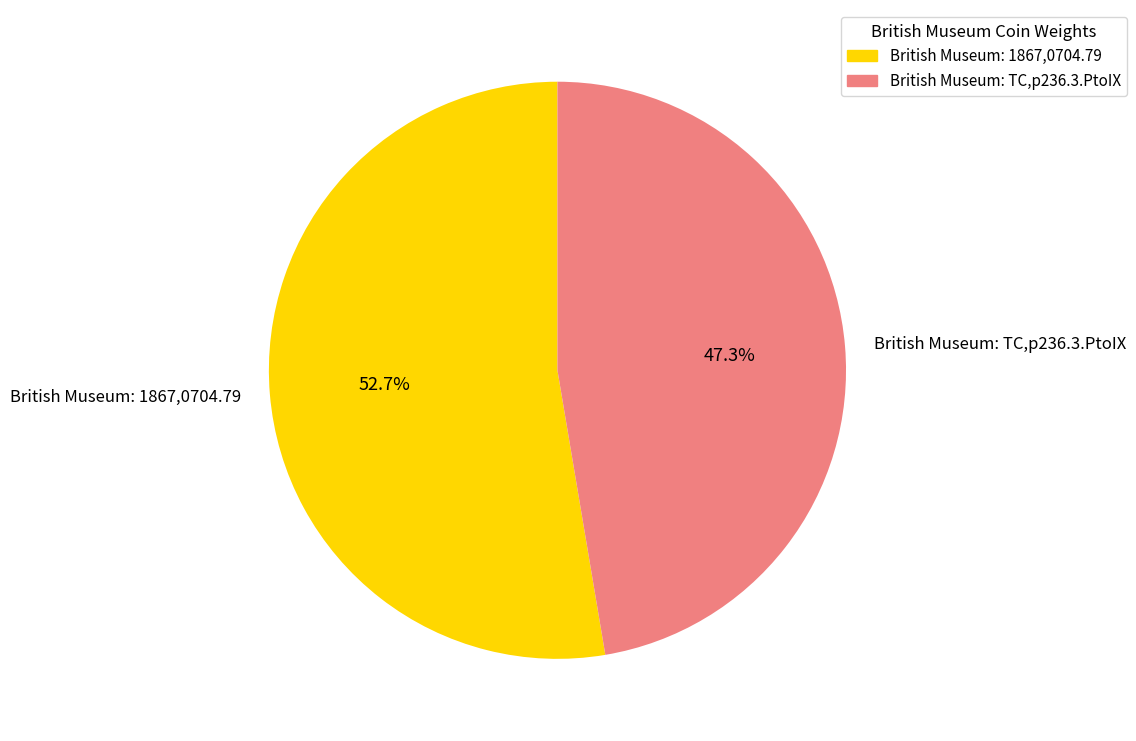

True or false: British Museum: 1867,0704.79 accounts for 53% of the total.

True